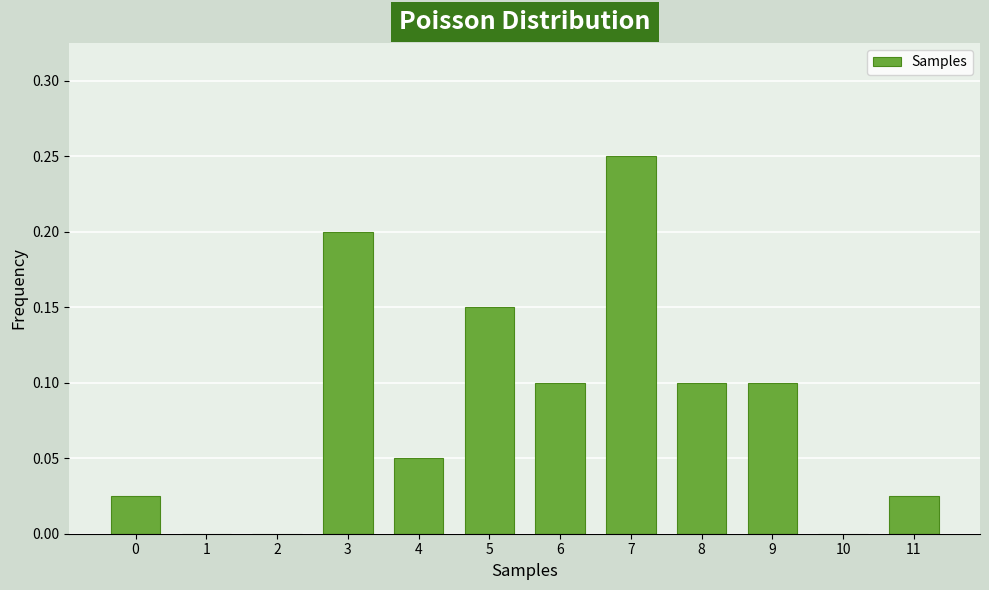

Between 1 and 5, which is larger?

5